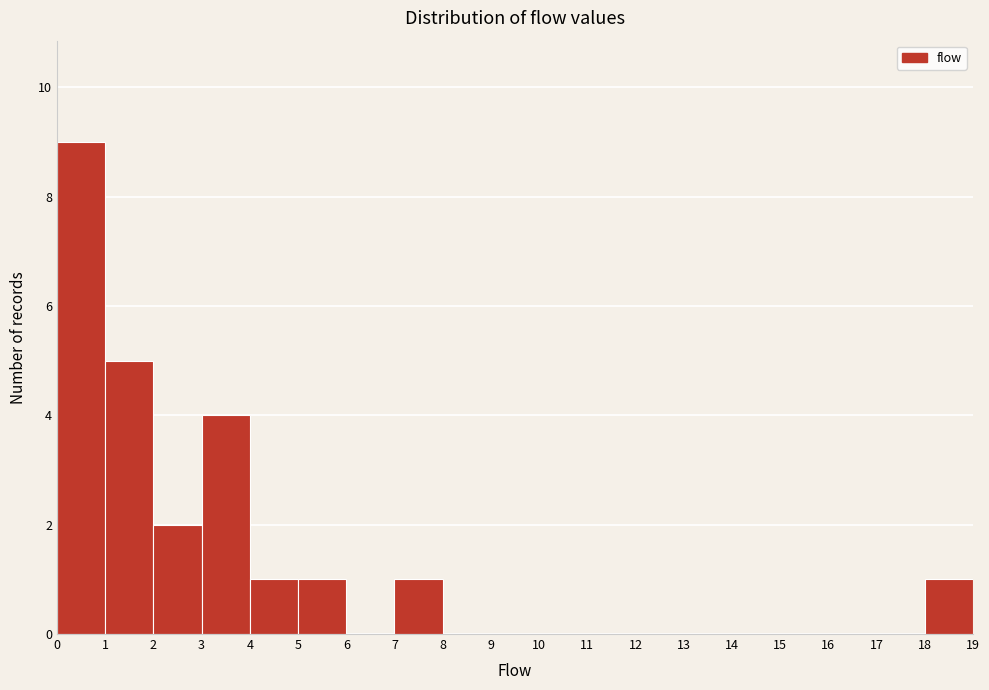

Reading left to right, transcribe this chart: for each bar, give the range it covers on the x-axis and its height. The values are not printed on the chart, so give them approximately, as read against the axis.

0 to 1: 9
1 to 2: 5
2 to 3: 2
3 to 4: 4
4 to 5: 1
5 to 6: 1
6 to 7: 0
7 to 8: 1
8 to 9: 0
9 to 10: 0
10 to 11: 0
11 to 12: 0
12 to 13: 0
13 to 14: 0
14 to 15: 0
15 to 16: 0
16 to 17: 0
17 to 18: 0
18 to 19: 1